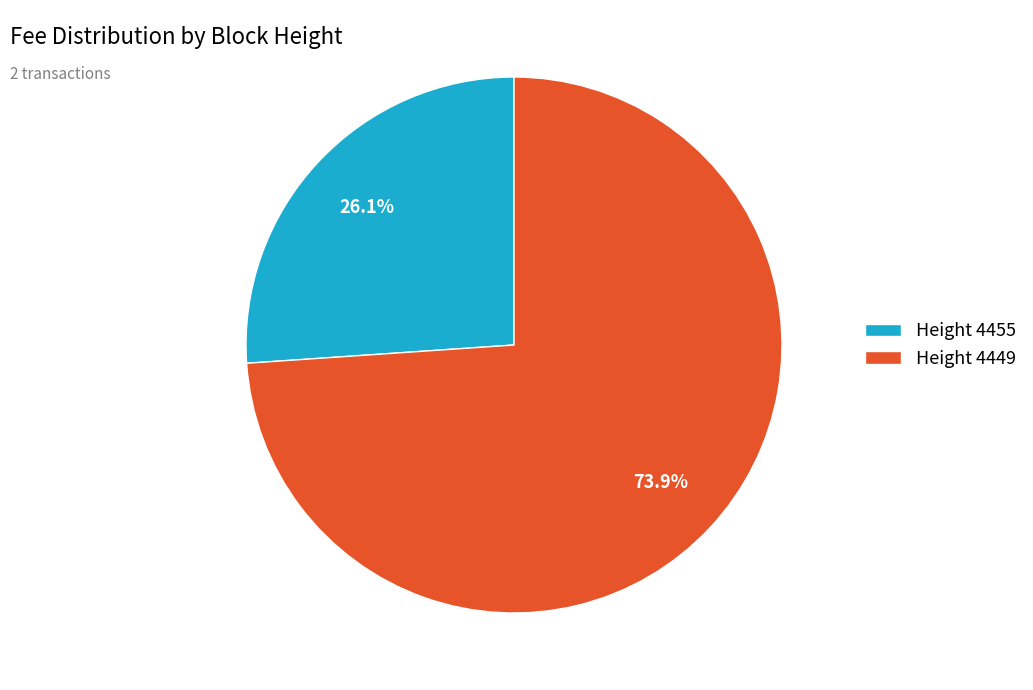

Combined, what portion of the pie is Height 4455 and Height 4449?

100.0%